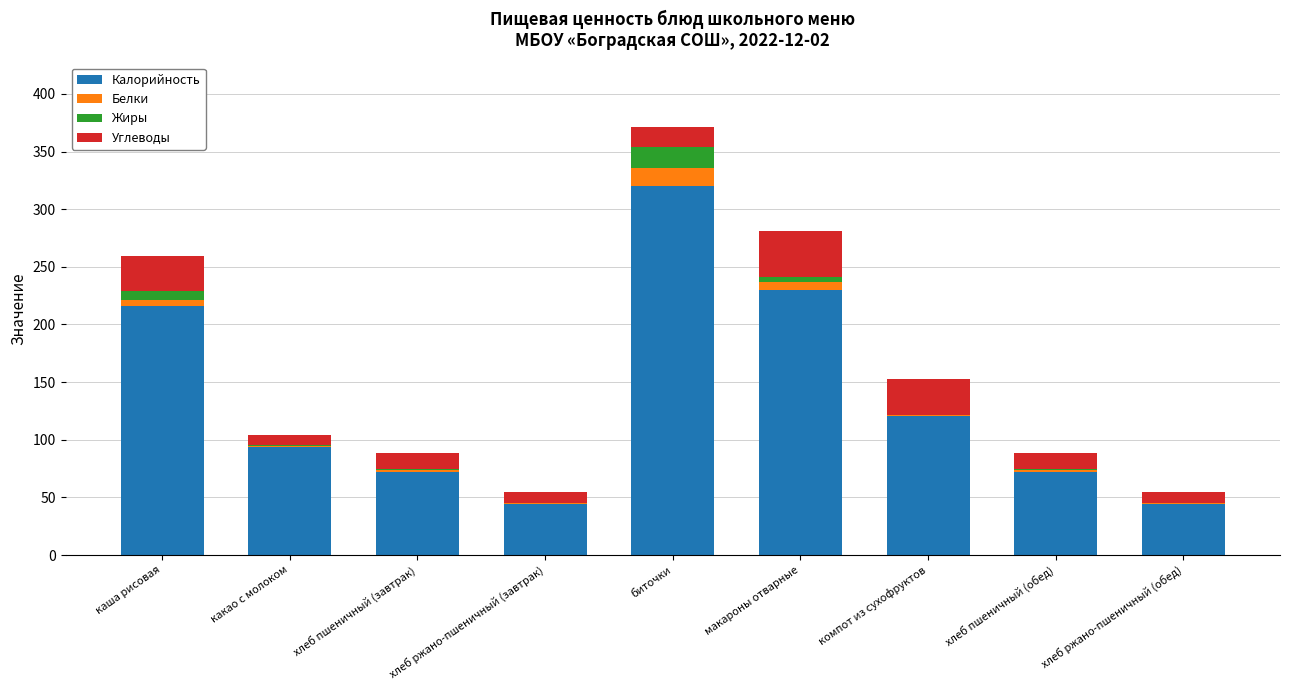

At which label does Калорийность reach its peak?

биточки